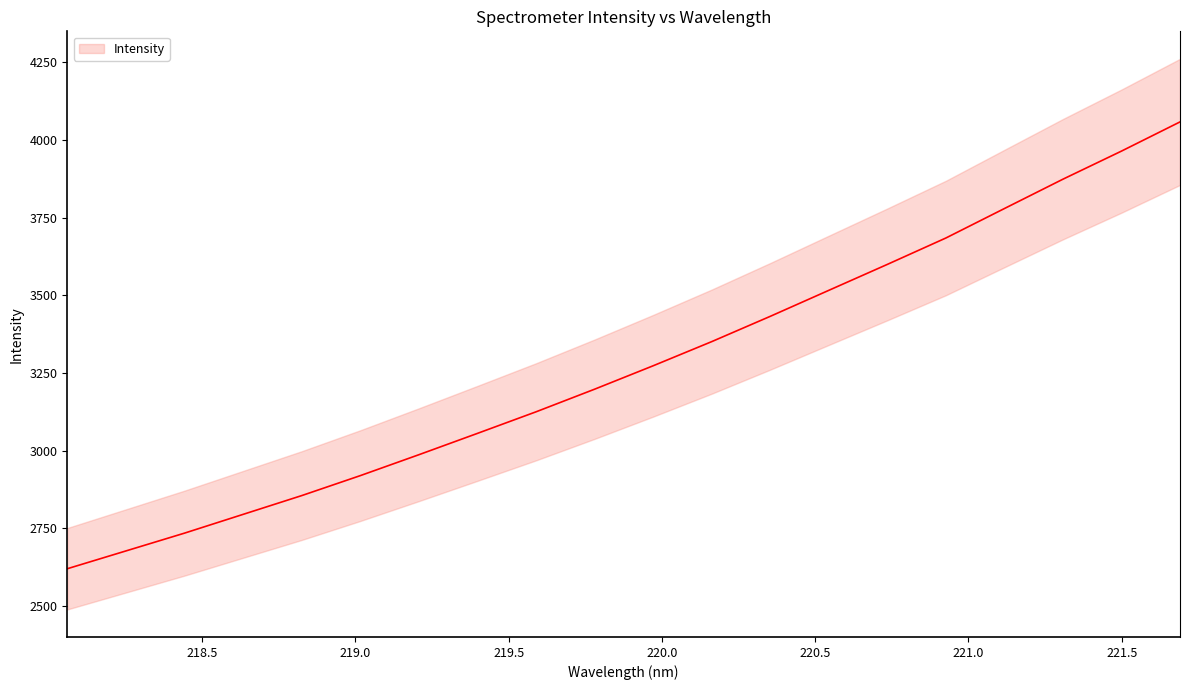

True or false: the data has more than 0 interior local peaks.

False